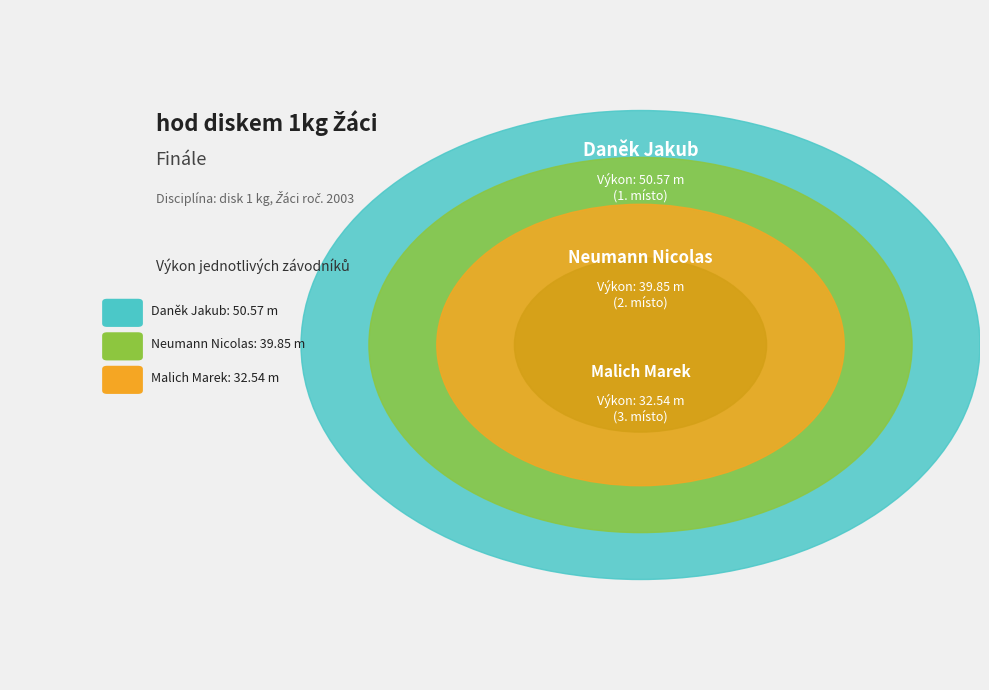

How many segments does this pie chart have?

3